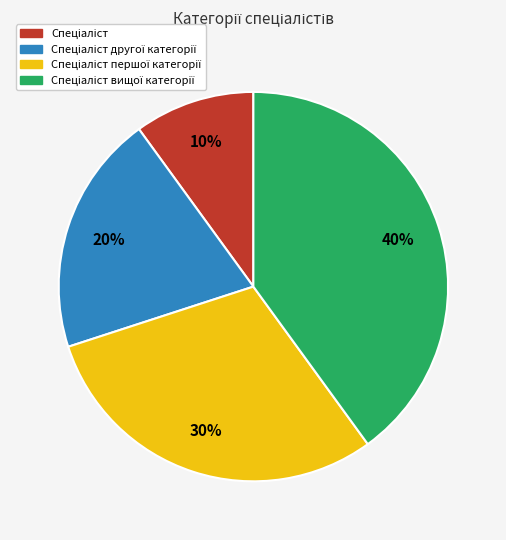

To the nearest percent, what is the average slice percentage?

25%